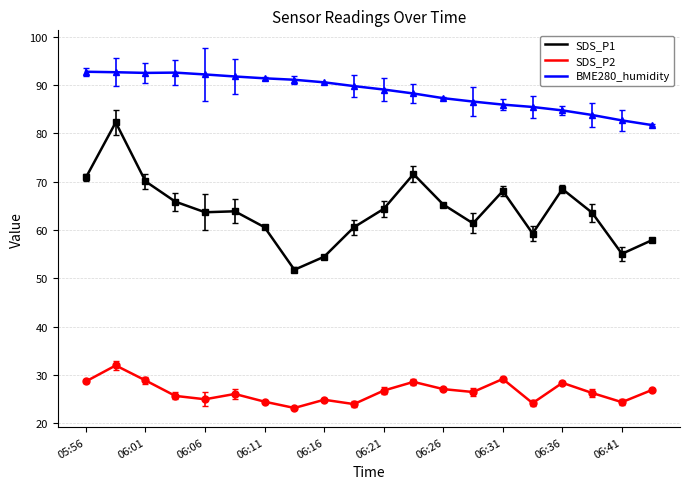

Is this an area chart (filled region under the line)?

No